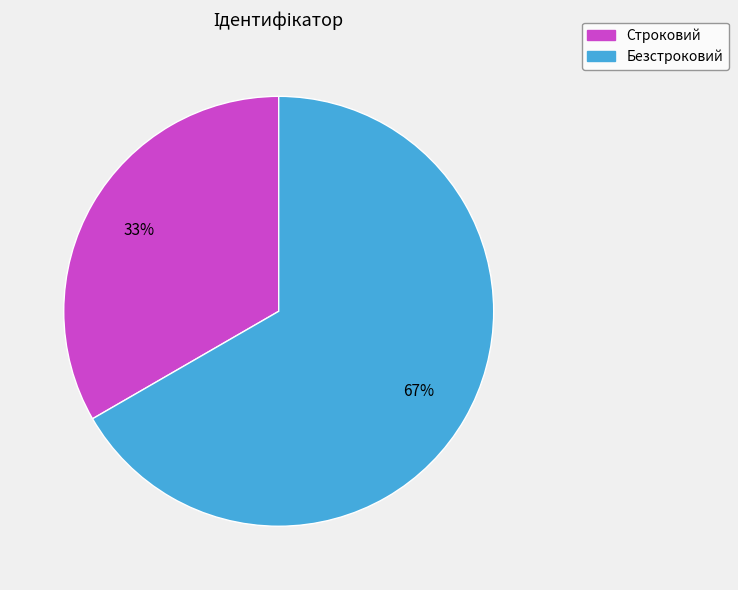

To the nearest percent, what portion does Строковий represent?

33%